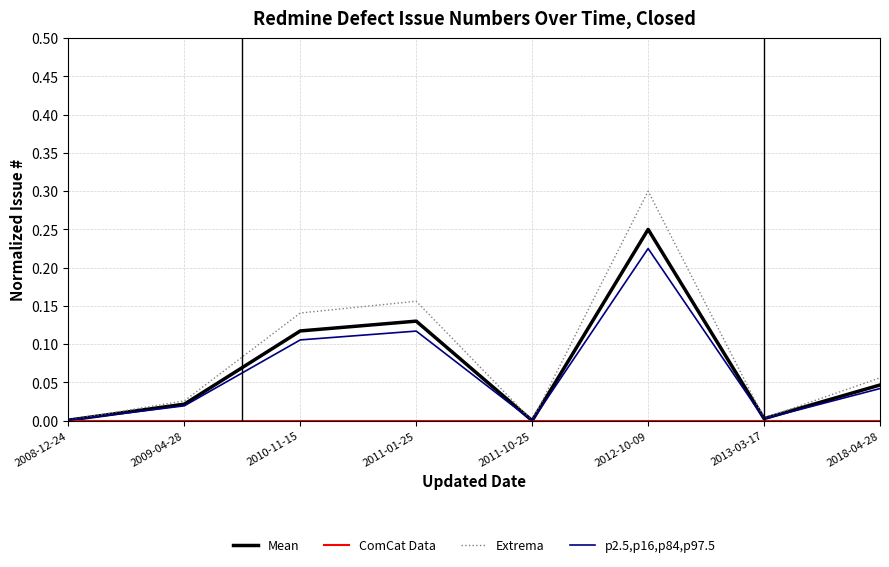

The value of p2.5,p16,p84,p97.5 at 2018-04-28 is 0.0. True or false?

True